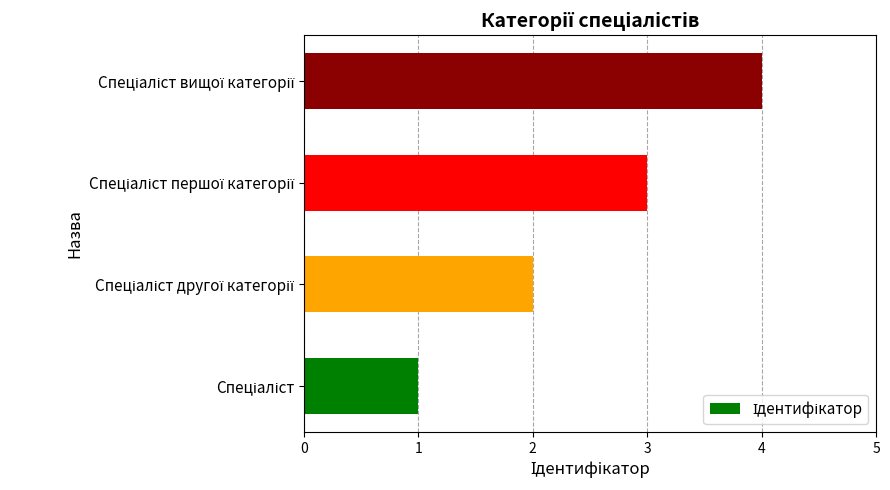

What is the greatest value displayed?

4